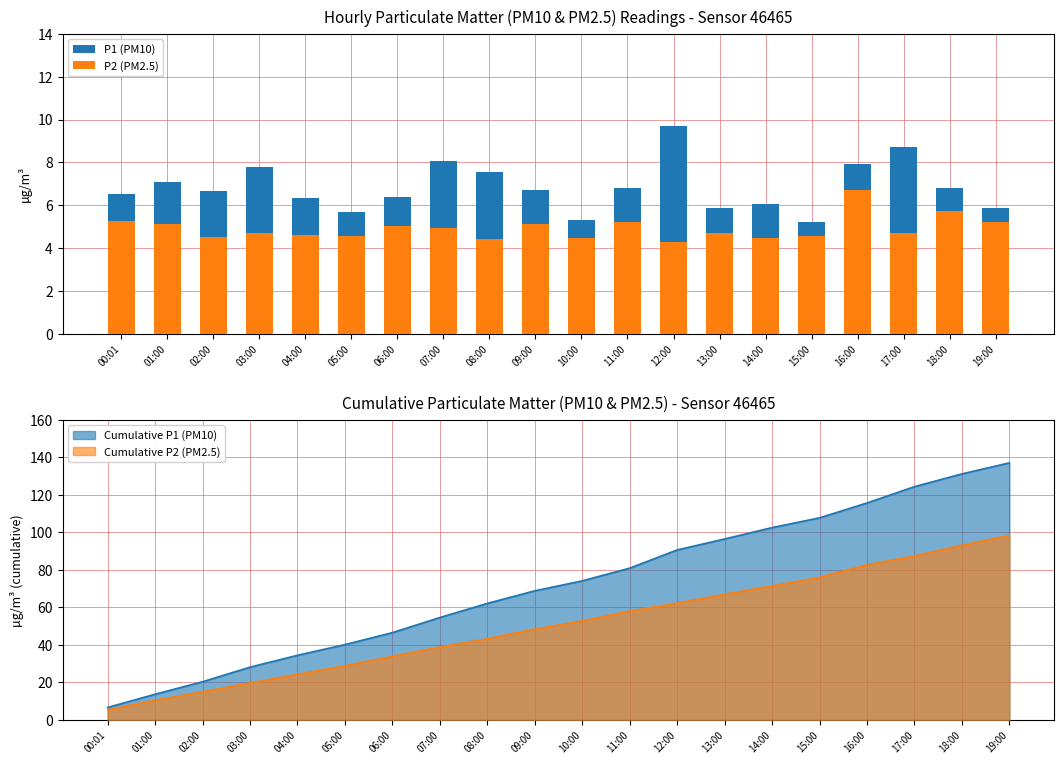

Reading left to right, transcribe all the data shown in this chart.

P1 (PM10): 6.5	7.1	6.7	7.8	6.3	5.7	6.4	8.1	7.5	6.7	5.3	6.8	9.7	5.8	6.1	5.2	7.9	8.7	6.8	5.9
P2 (PM2.5): 5.3	5.1	4.5	4.7	4.6	4.6	5.0	5.0	4.4	5.1	4.5	5.2	4.3	4.7	4.5	4.6	6.7	4.7	5.8	5.2